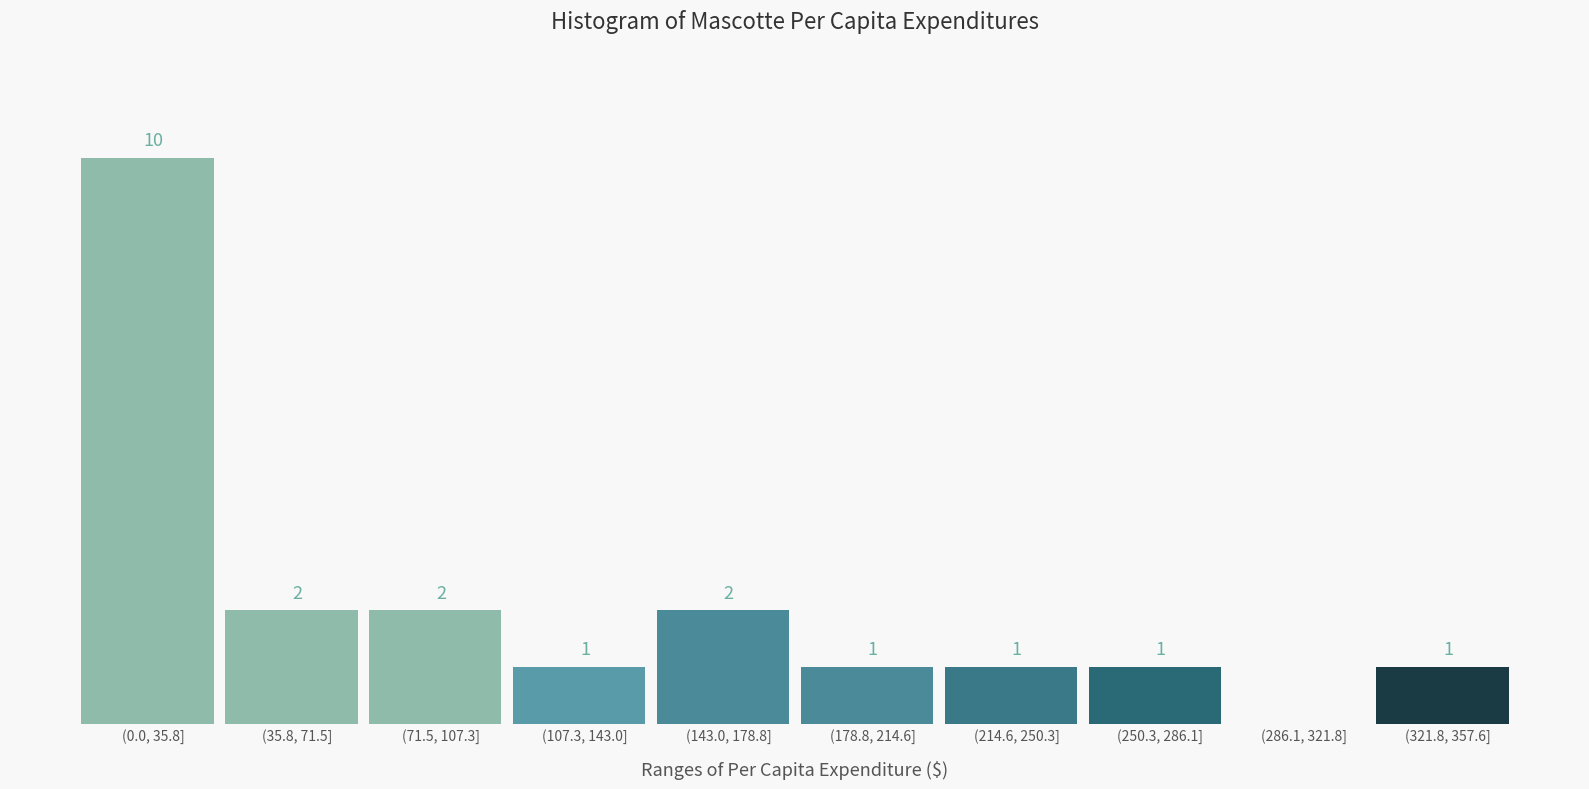

Between (0.0, 35.8] and (286.1, 321.8], which is larger?

(0.0, 35.8]